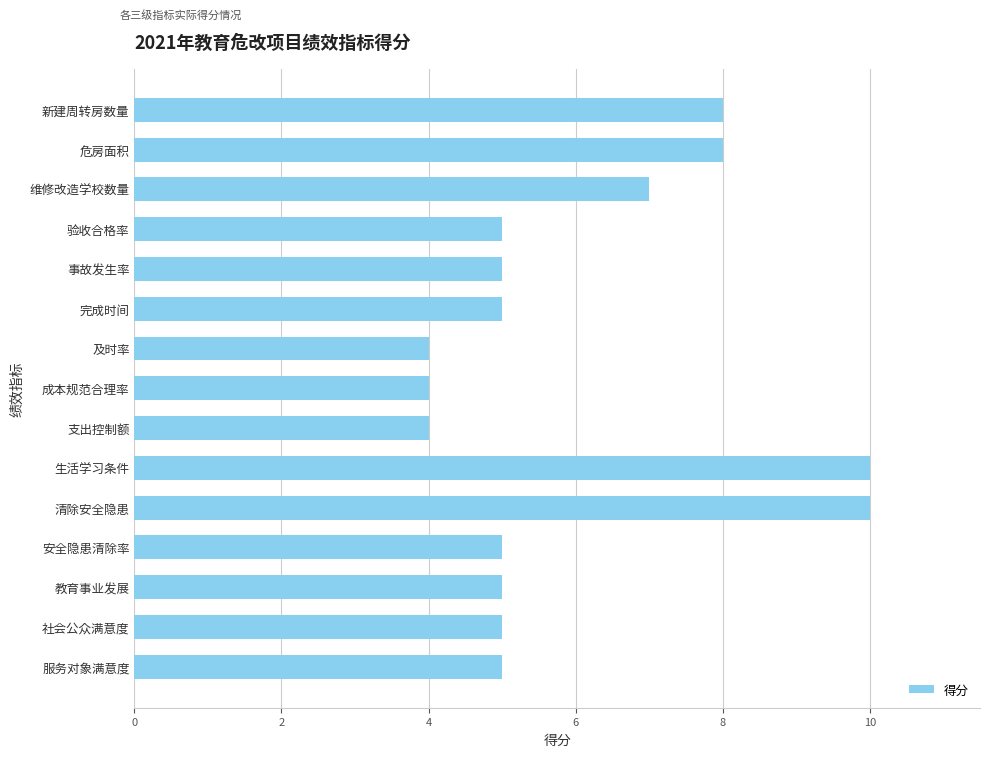

Count the number of categories in the chart.

15